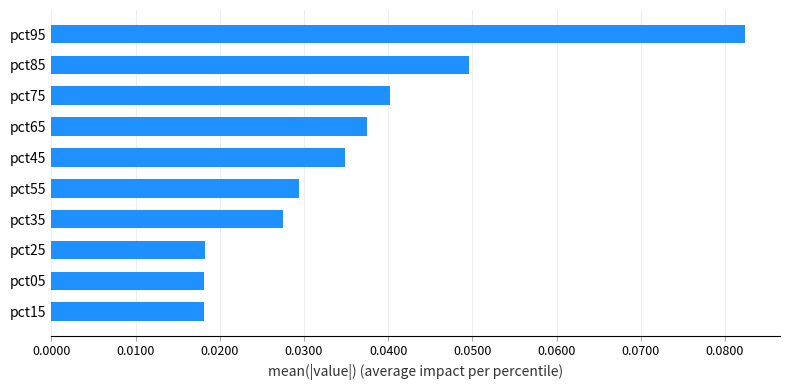

Does the chart contain stacked bars?

No